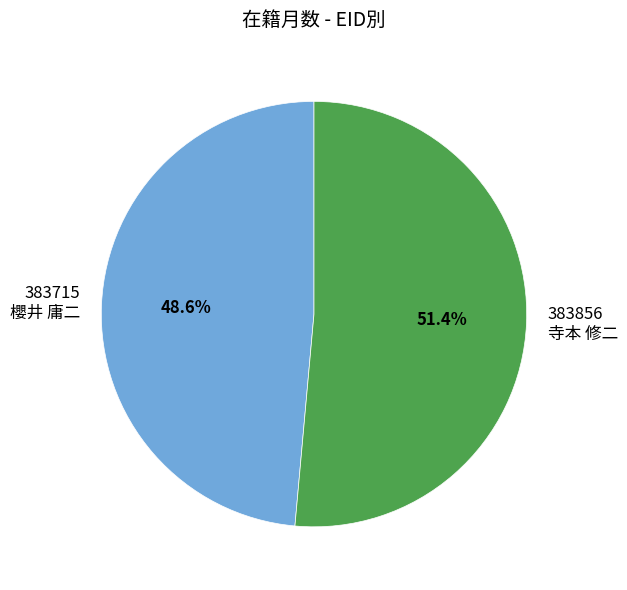

Rank the categories by value from lowest to highest.

383715 櫻井 庸二, 383856 寺本 修二